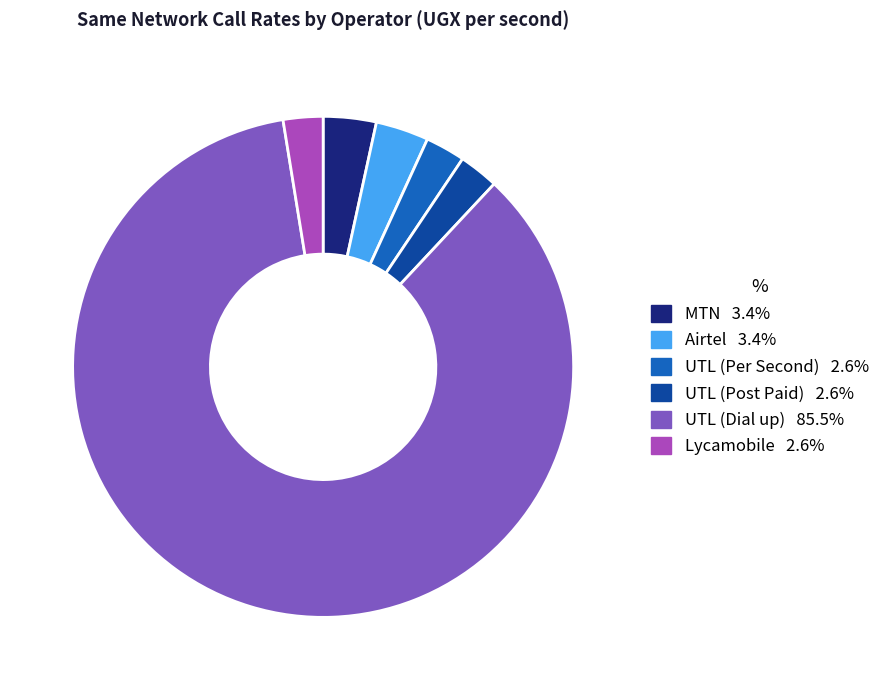

What is the majority slice?

UTL (Dial up)